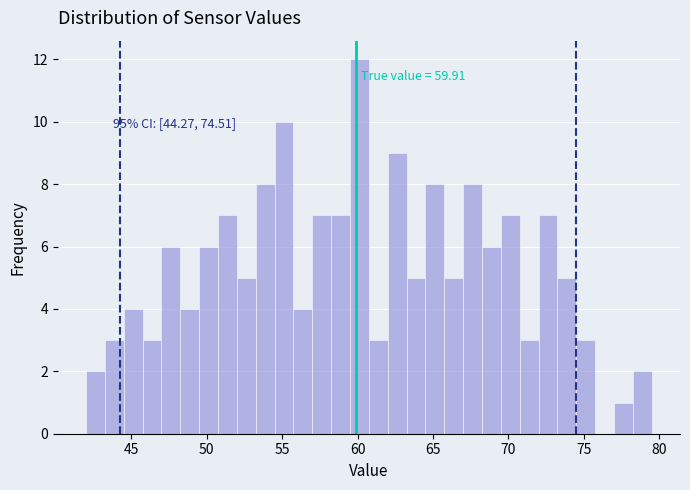

Around what value on the x-axis is the tallest bar? Give the approximate position of its centre, as read against the axis.

60.0